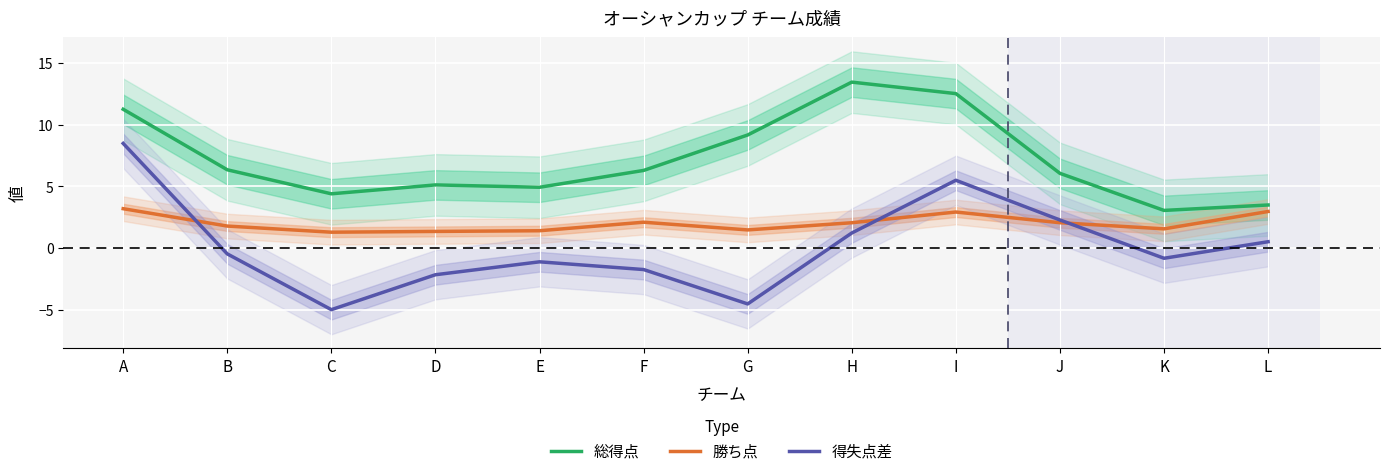

At which label does 総得点 first exceed 6?

A